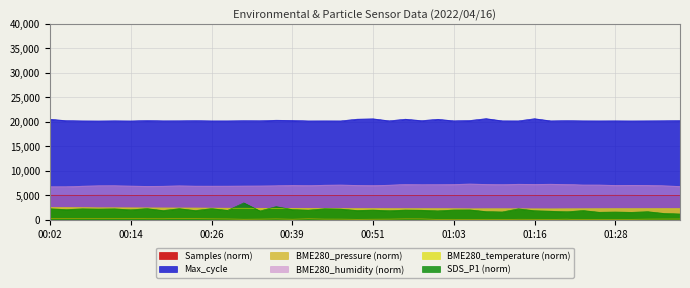

Which series changed the most between 00:41 and 01:06?

BME280_humidity